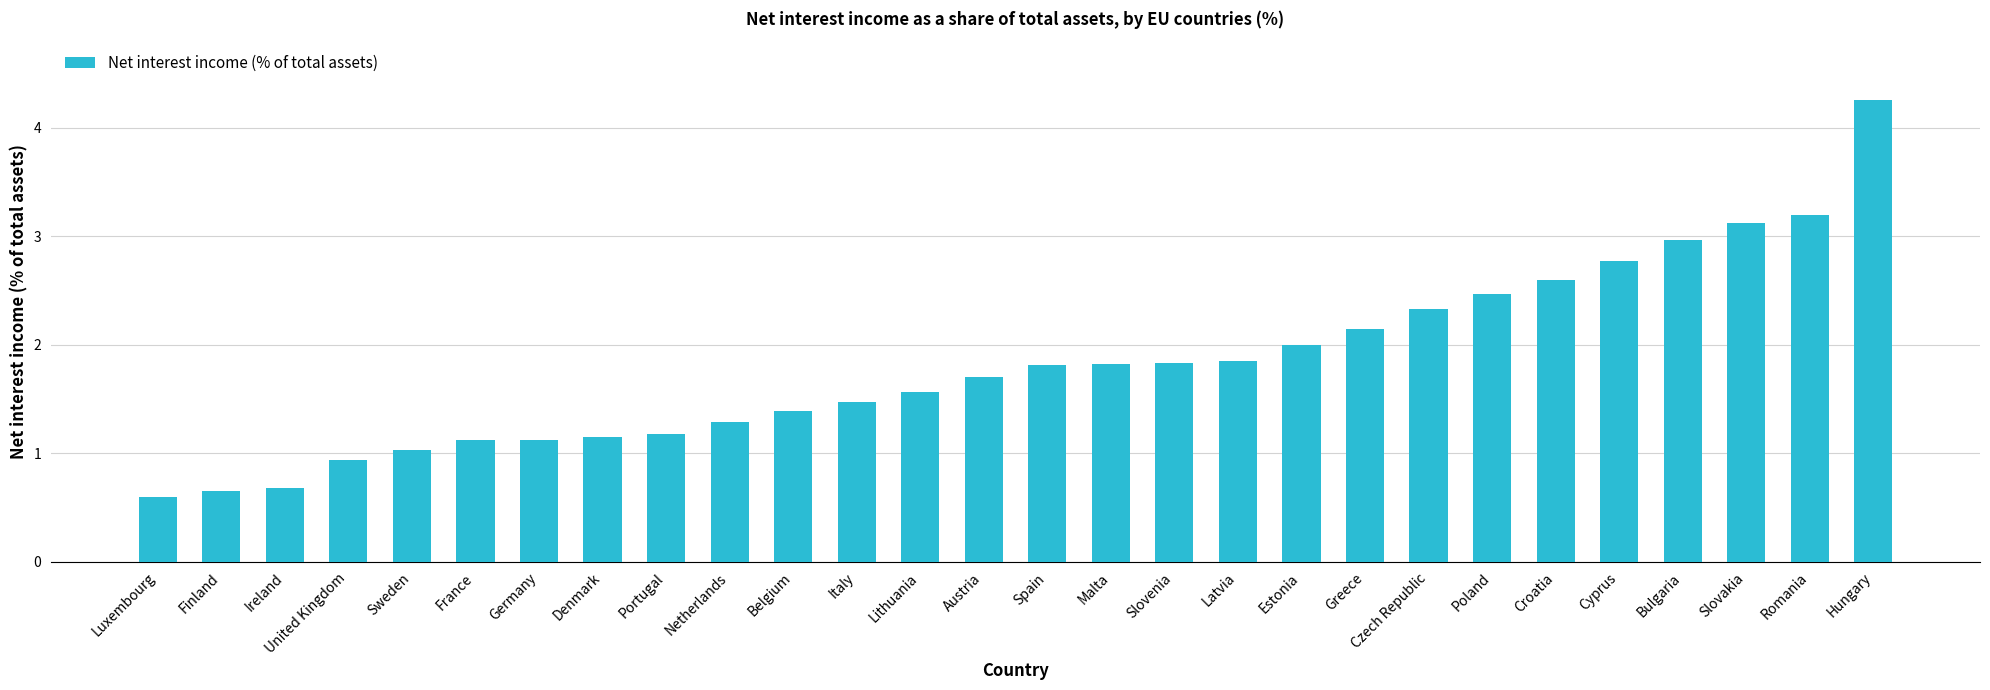

What is the value of the 10th bar from the left?

1.3